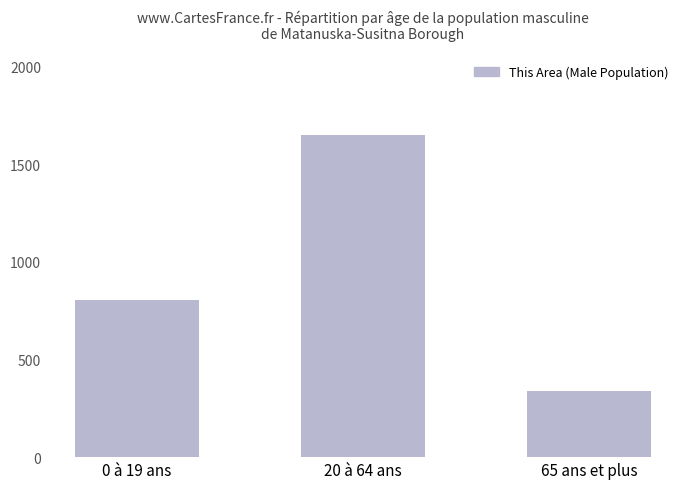

List the labels in order of value, smallest first.

65 ans et plus, 0 à 19 ans, 20 à 64 ans